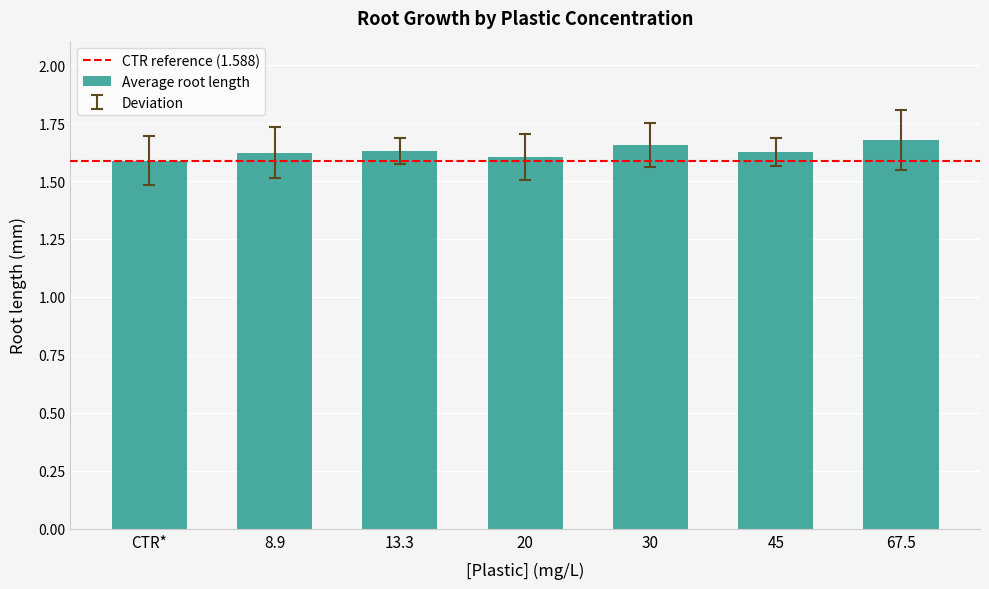

Which category has the highest value across all series?

67.5